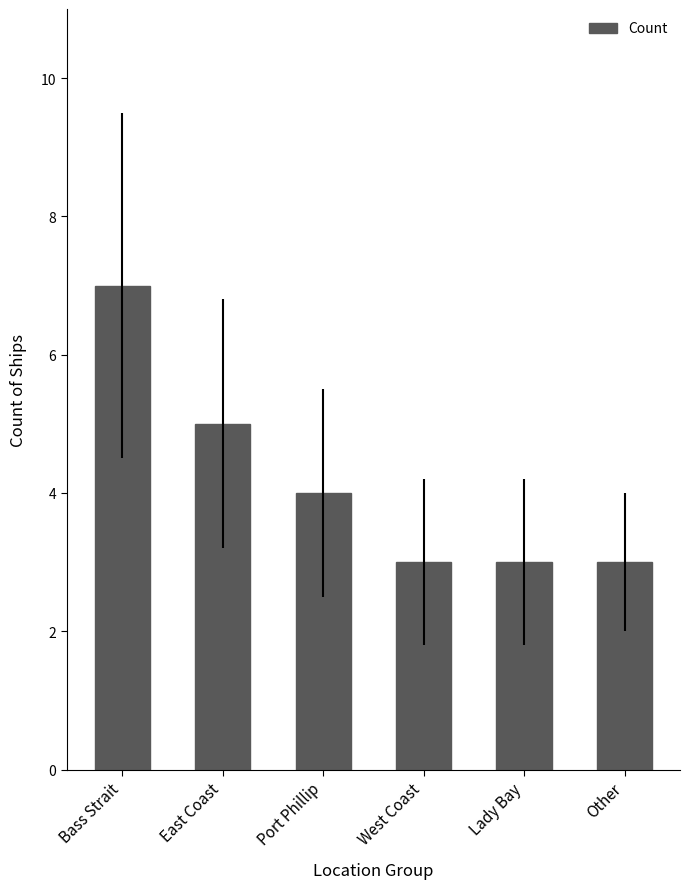

The value at Bass Strait is 5. True or false?

False